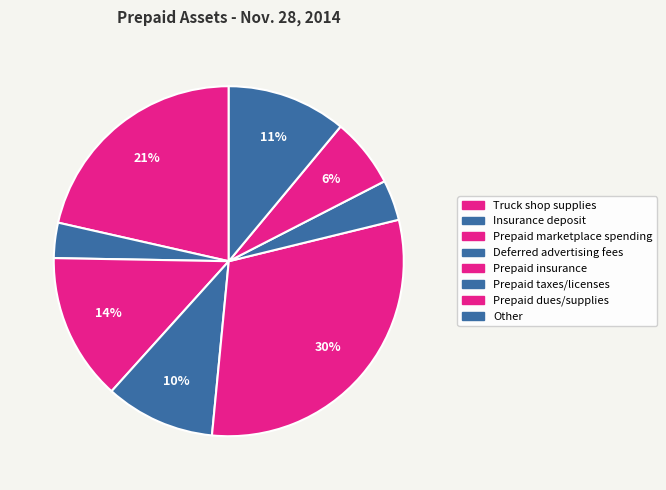

Count the number of slices in the pie.

8